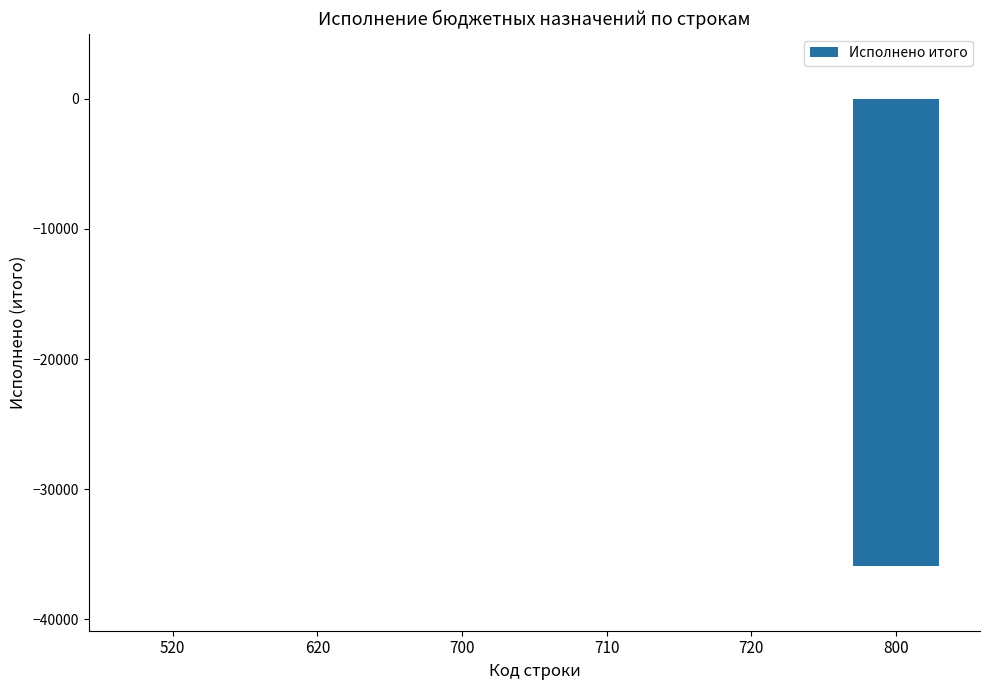

Reading left to right, list all the values displayed in this chart.

0.0	0.0	0.0	0.0	0.0	-35870.7